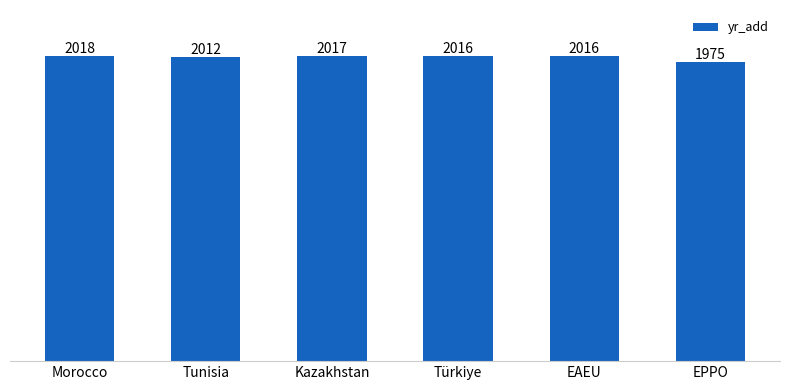

Where is the data nearest to the value 1996?

Tunisia